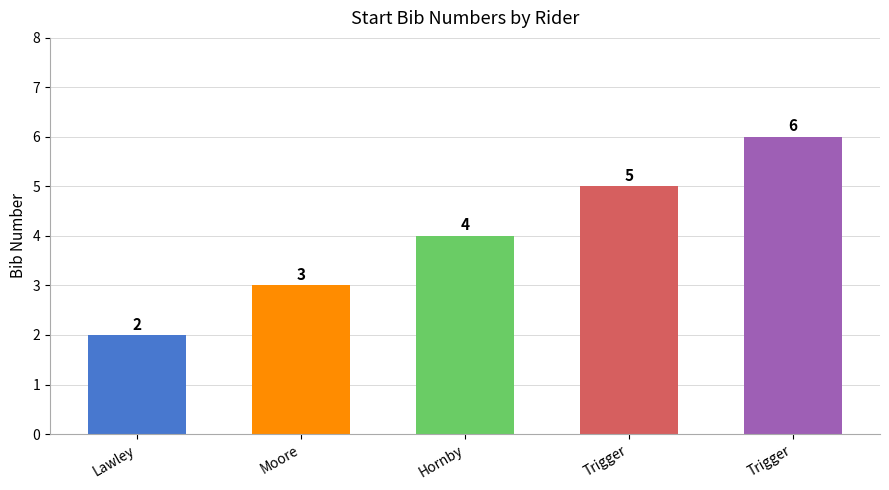

Reading left to right, what are all the values shown in this chart?

2	3	4	5	6